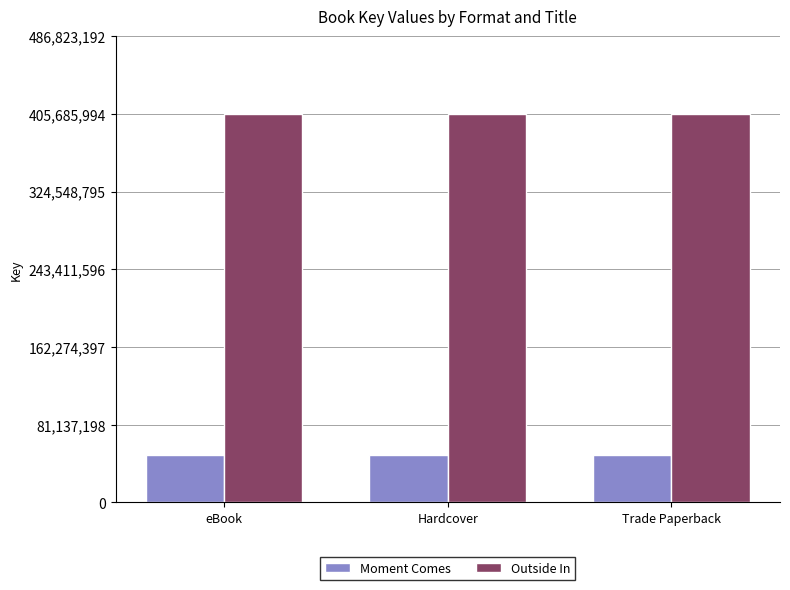

At Hardcover, list the series in order from largest to smallest.

Outside In, Moment Comes